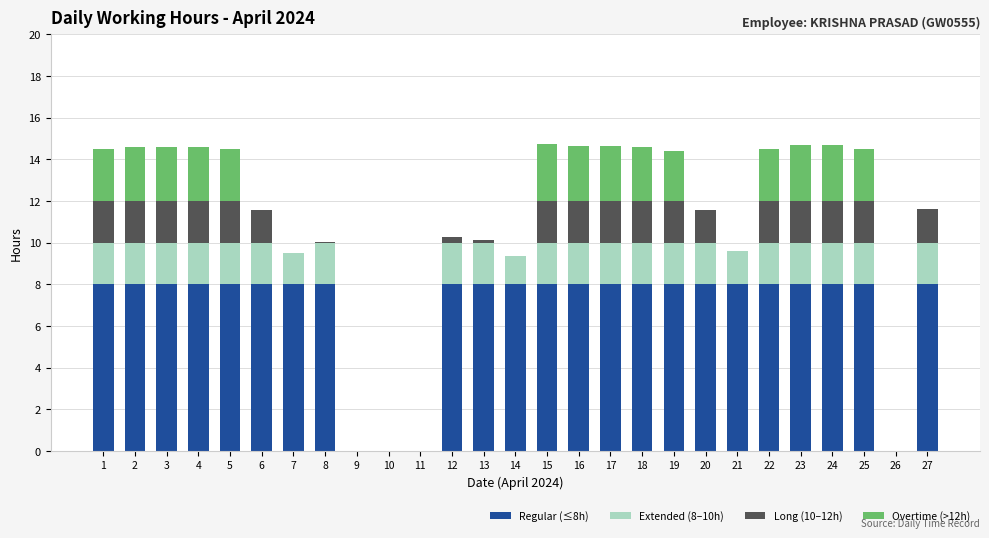

What is the maximum value for Regular (≤8h)?

8.0